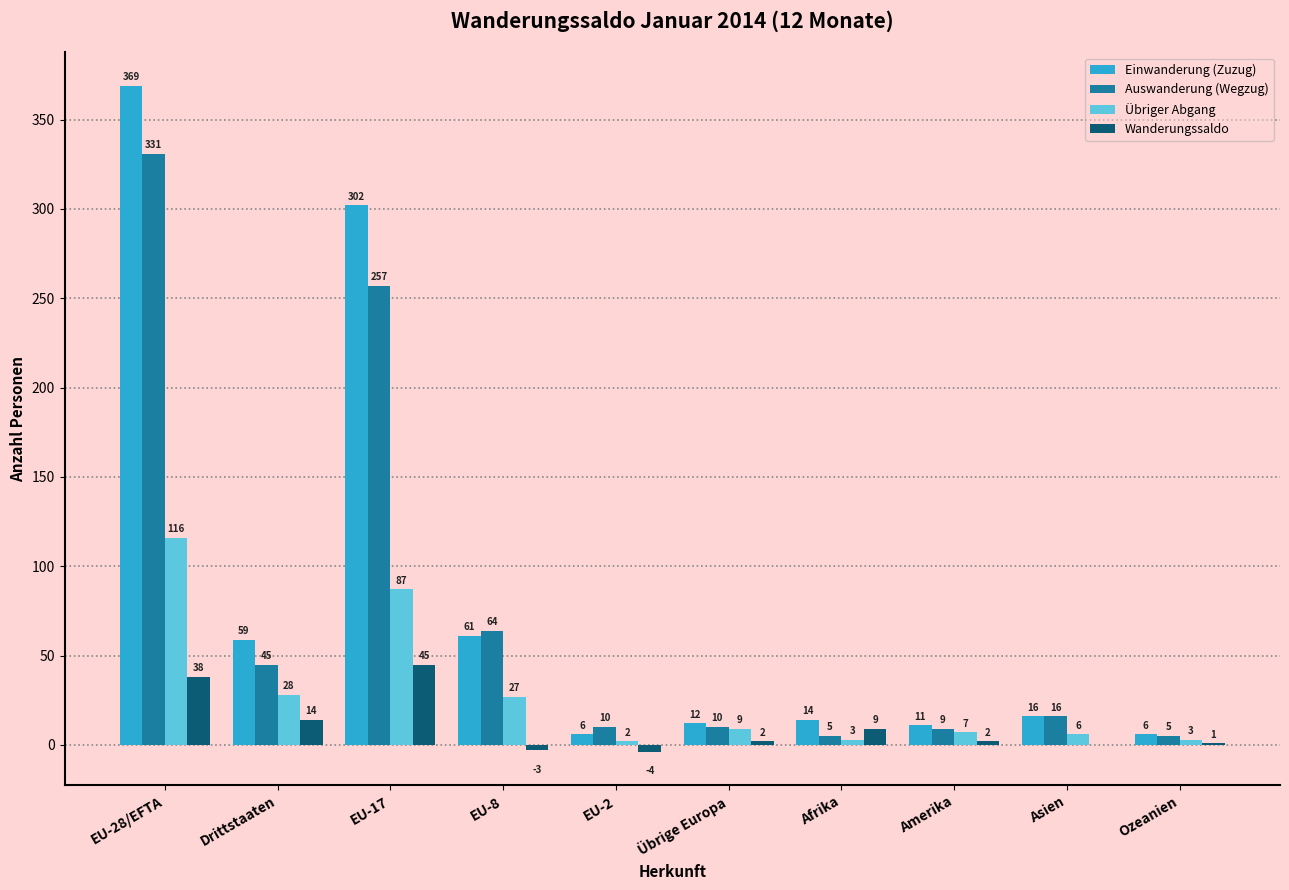

What is the sum of the Auswanderung (Wegzug) values at EU-17 and Ozeanien?

262